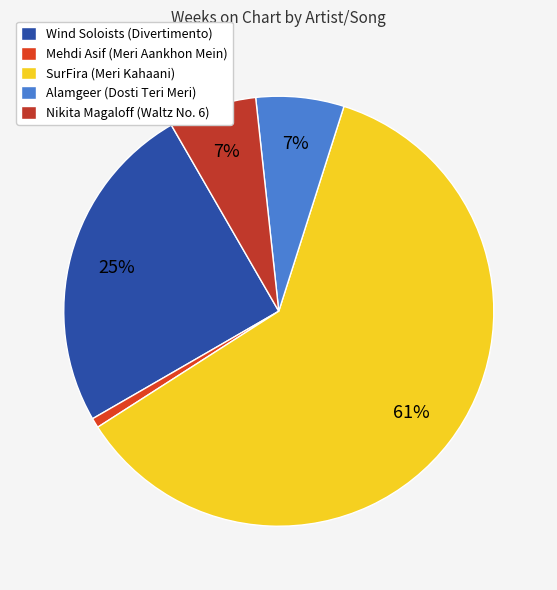

How many slices are in this pie chart?

5